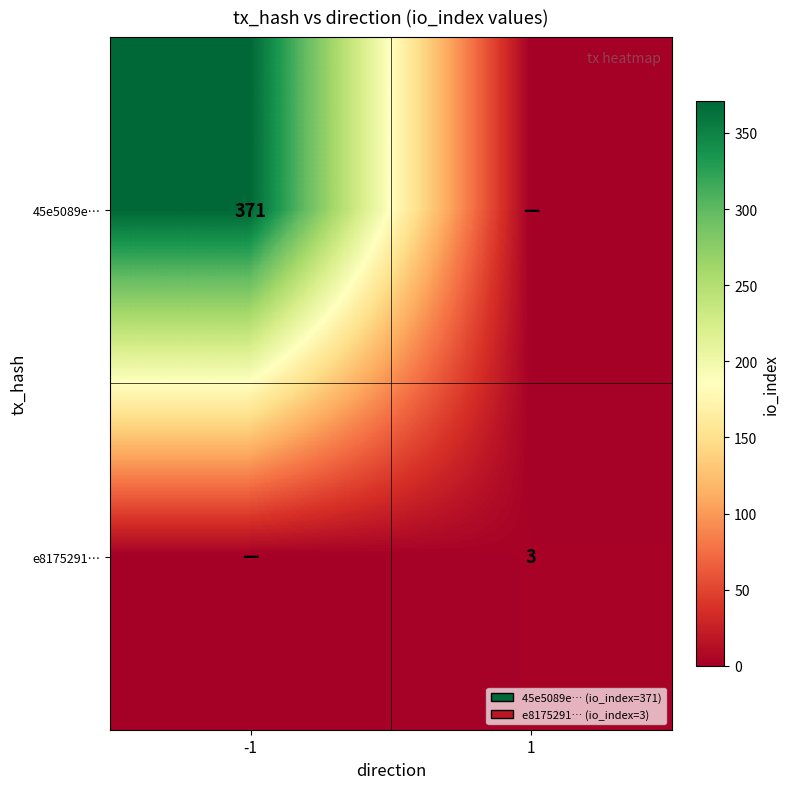

Is the value of e8175291… at 1 greater than the value of 45e5089e… at -1?

No